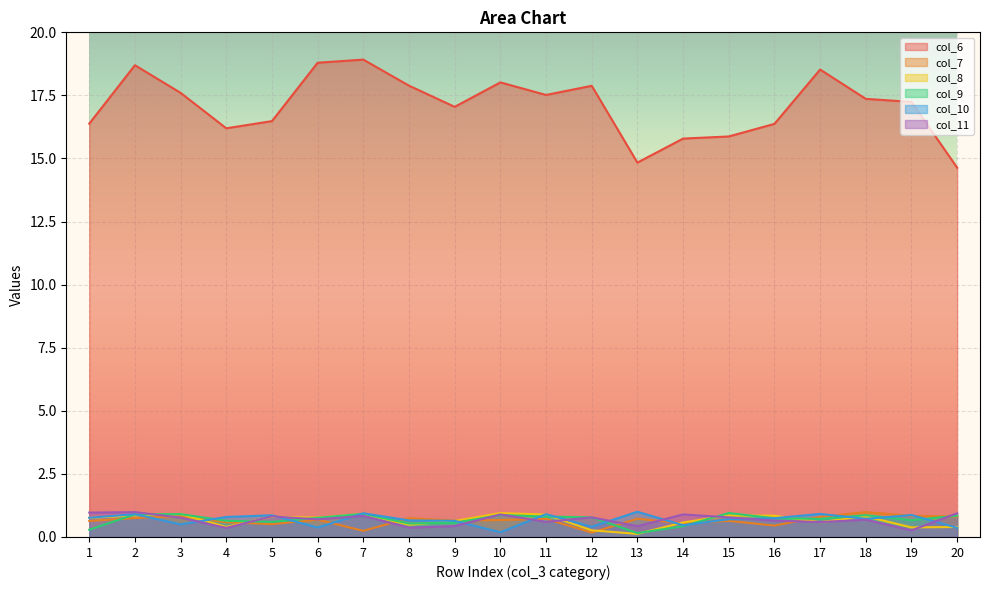

List the labels in order of col_6 value, largest first.

7, 6, 2, 17, 10, 8, 12, 3, 11, 18, 19, 9, 5, 1, 16, 4, 15, 14, 13, 20